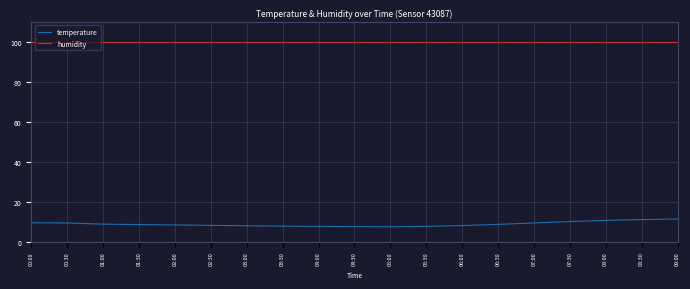

What are all the series names shown in the legend?

temperature, humidity